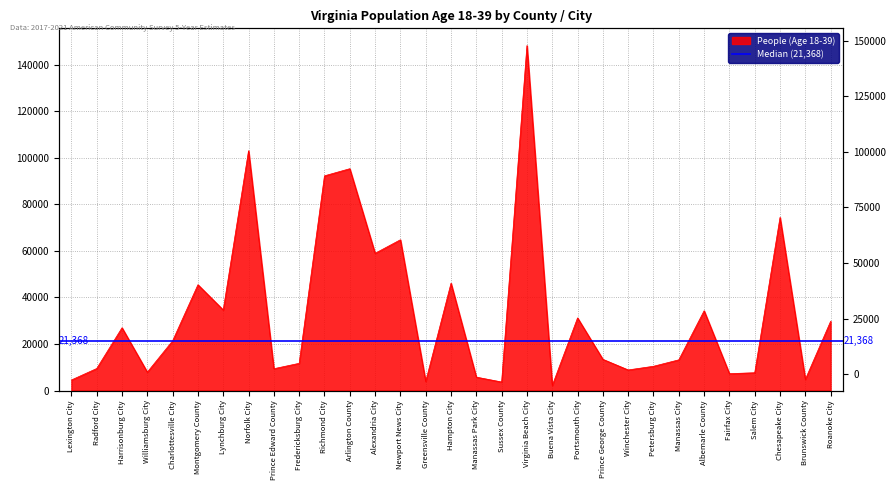

Reading left to right, list all the values displayed in this chart.

4526	9460	26975	7904	21368	45472	34624	103065	9374	11693	92275	95337	58972	64795	3887	46117	5760	3661	148256	2142	31216	13414	8848	10421	13188	34280	7250	7642	74411	4797	29772